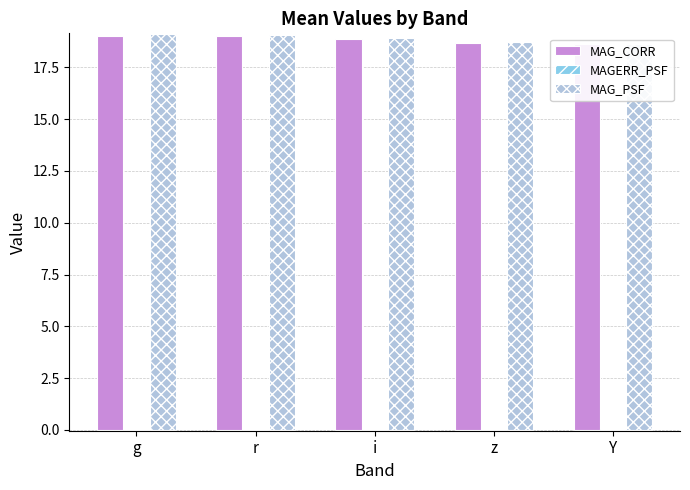

What is the sum of all MAGERR_PSF values?

0.1